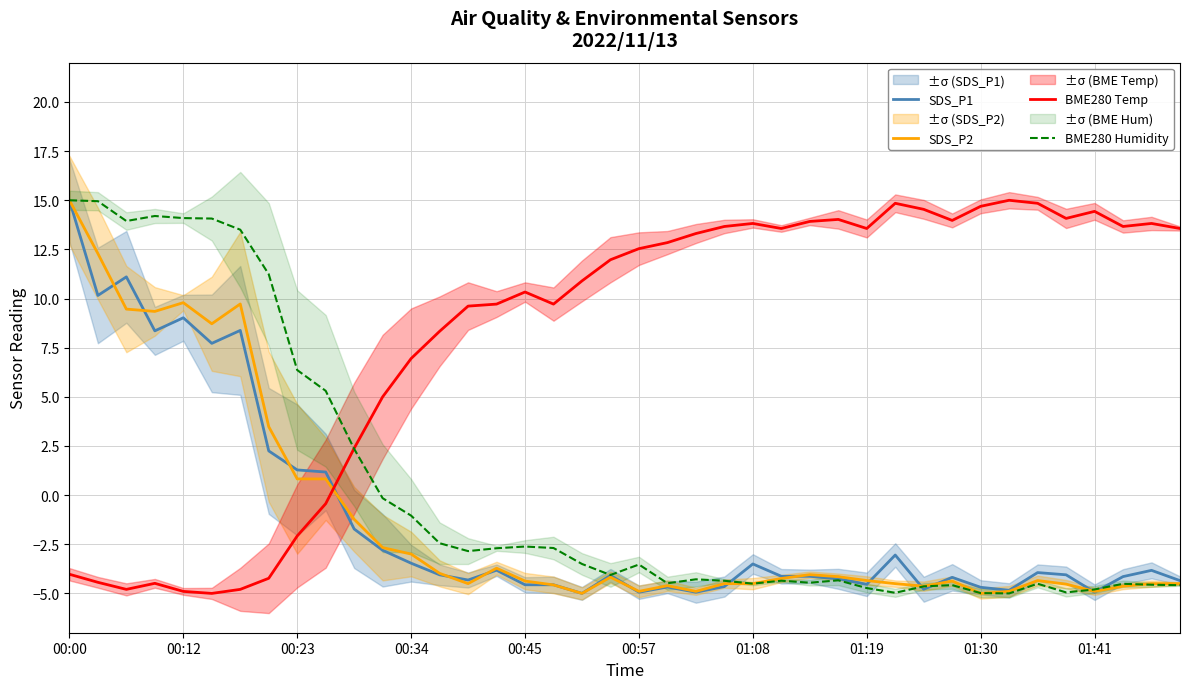

What is the maximum value for SDS_P1?

15.0